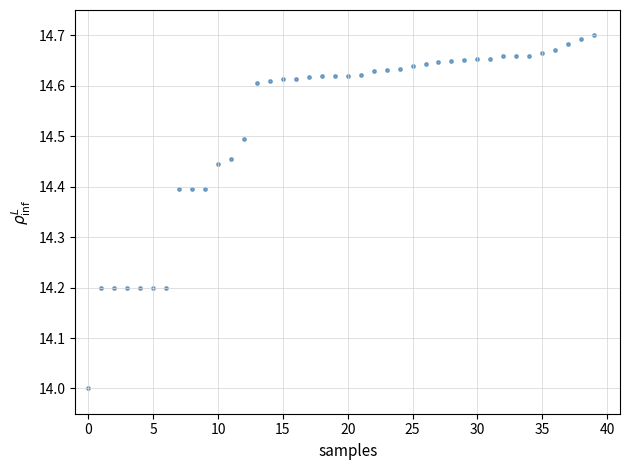

What is the range of Y values (max minus min)?

0.7